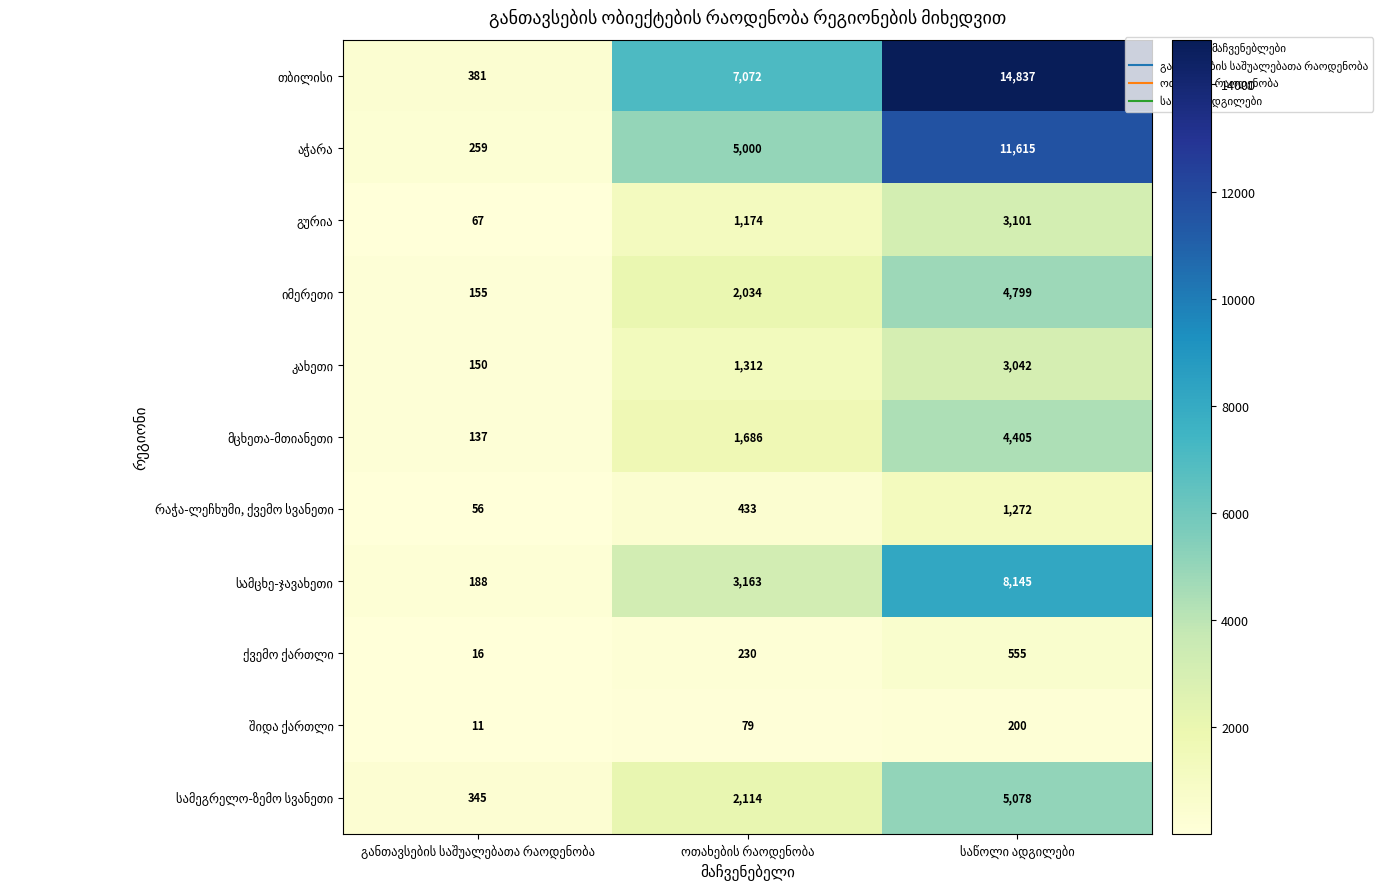

How many data points does each series have?

3